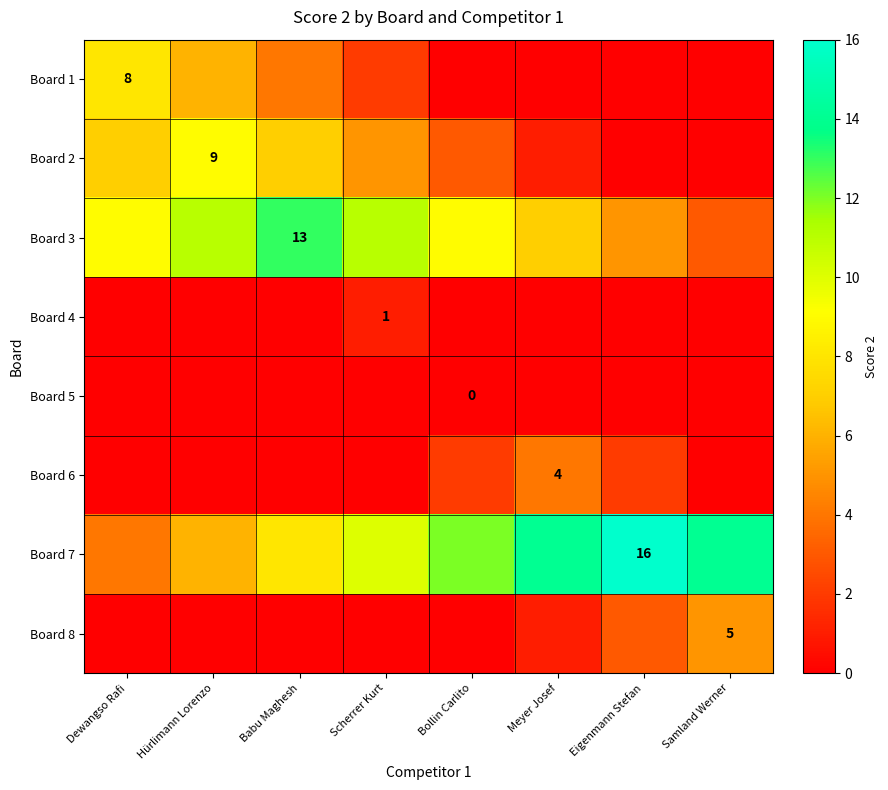

Is it true that Board 8 equals 5 at Samland Werner?

True